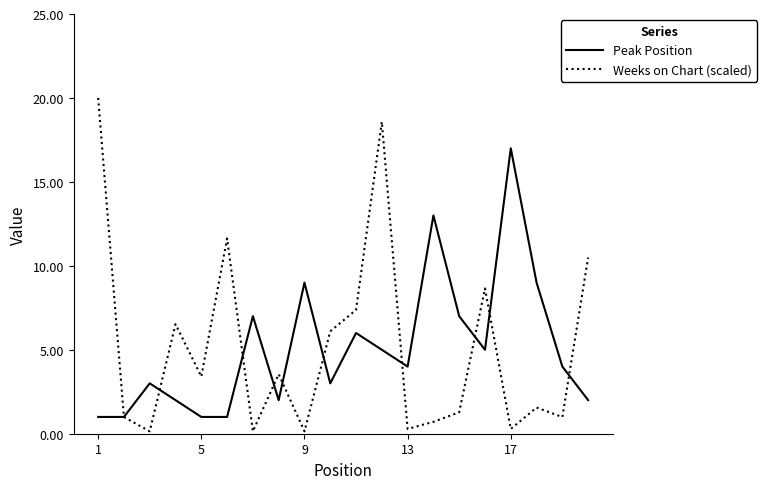

True or false: Peak Position and Weeks on Chart (scaled) cross at least once.

True